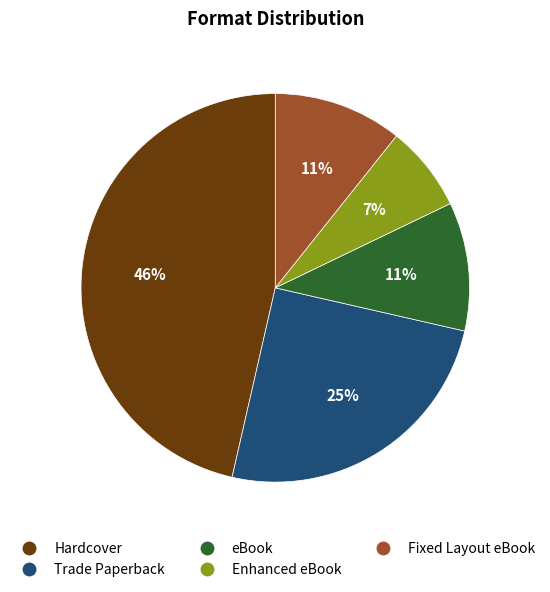

Is it true that Enhanced eBook is 1% of the pie?

False